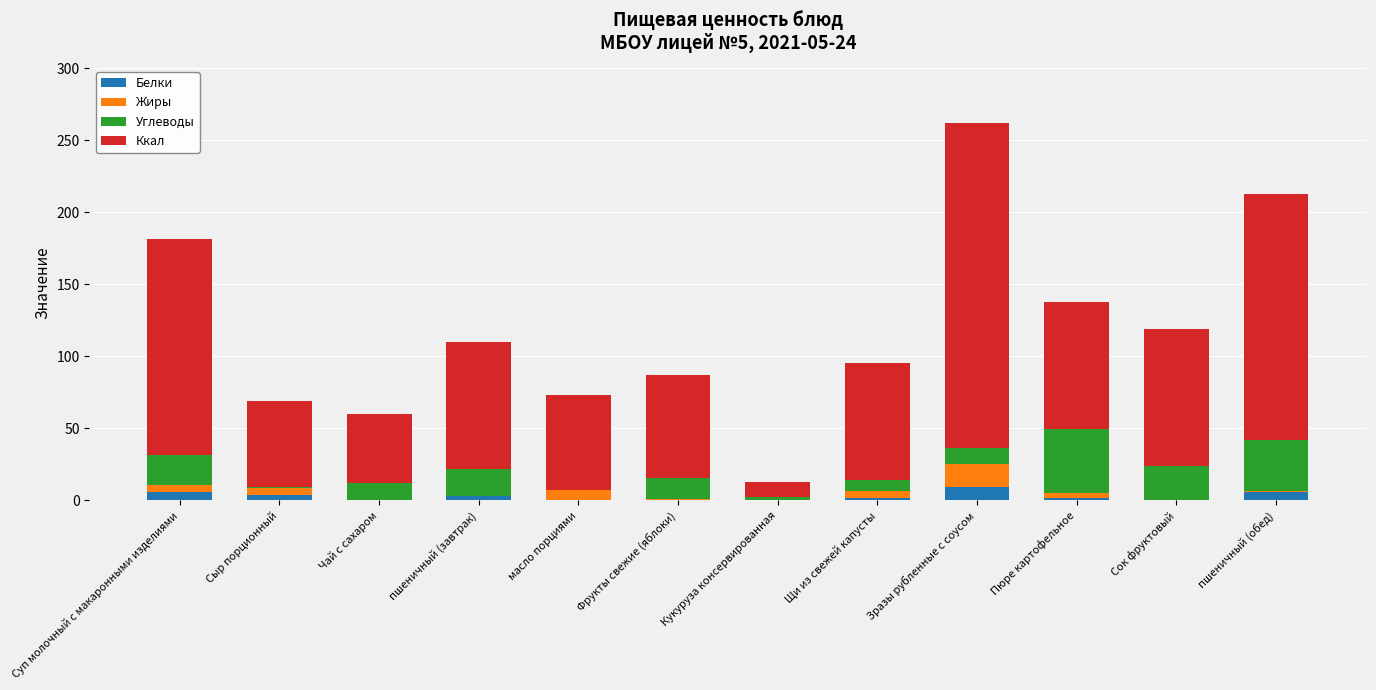

At which category is the sum across all series the highest?

Зразы рубленные с соусом